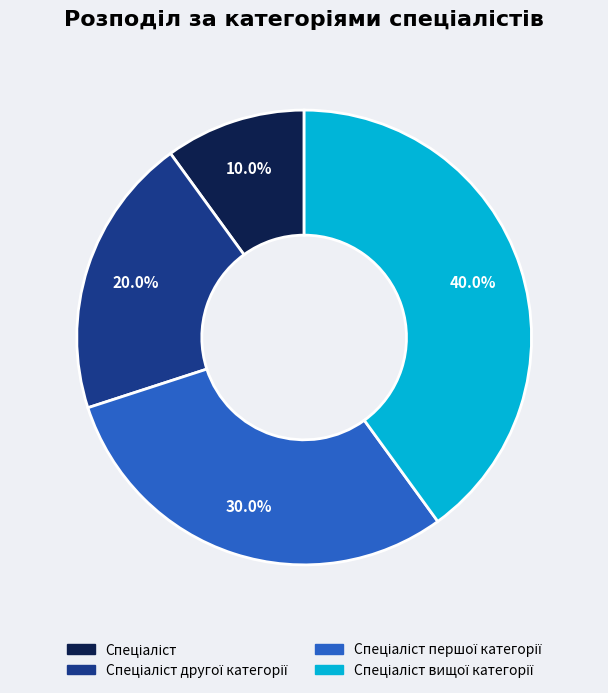

Is there a majority slice in this chart?

No